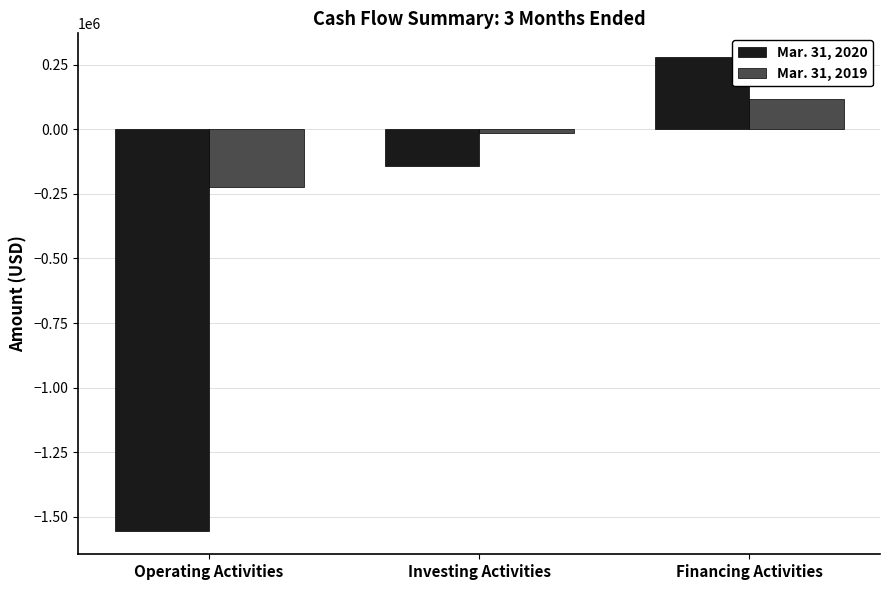

What is the average value of the Mar. 31, 2019 series?

-39411